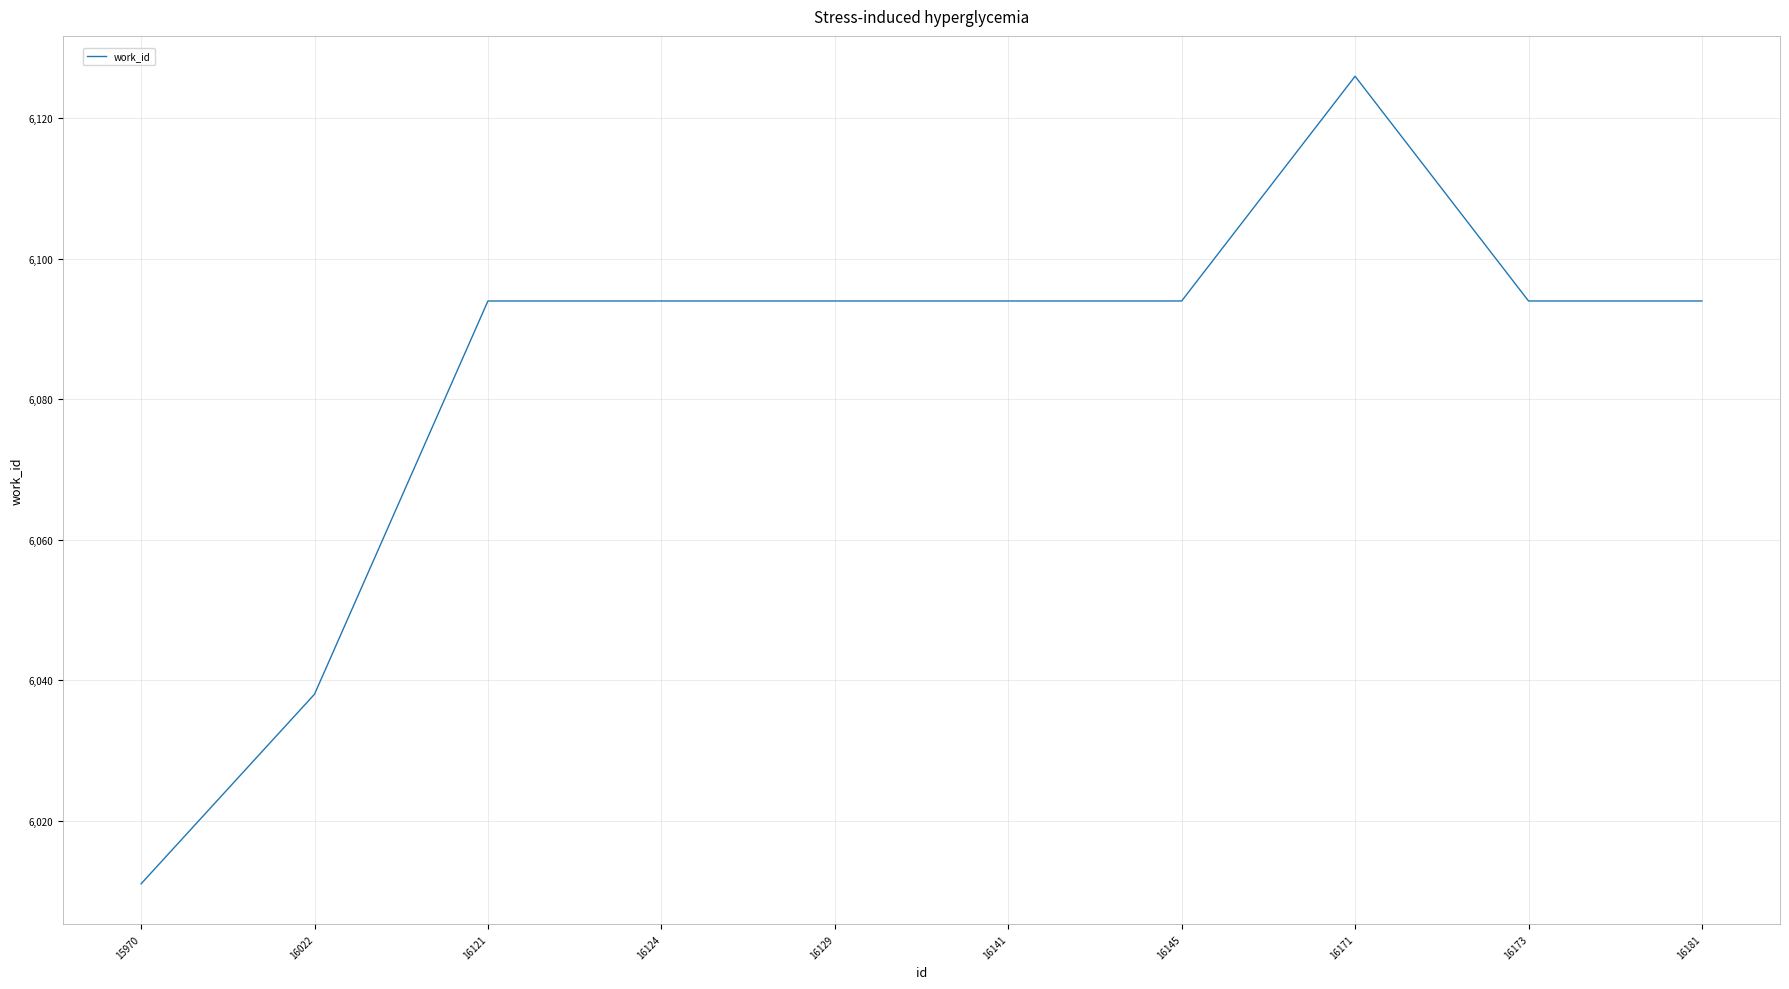

Read the value at 16141, to the nearest 50.

6100